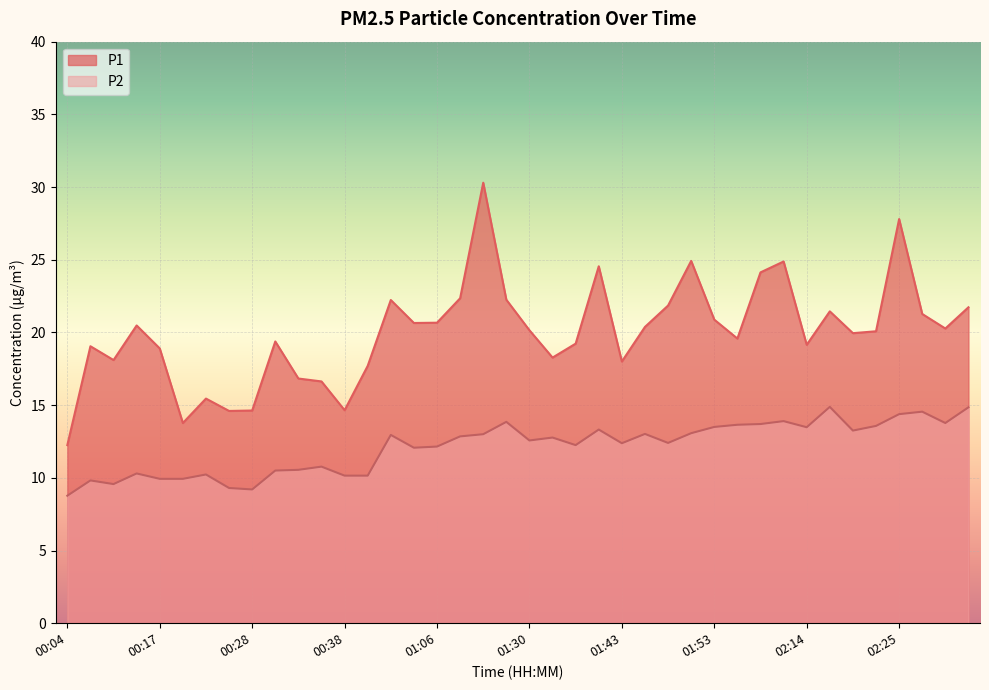

At which label is P1 closest to 21?

01:53